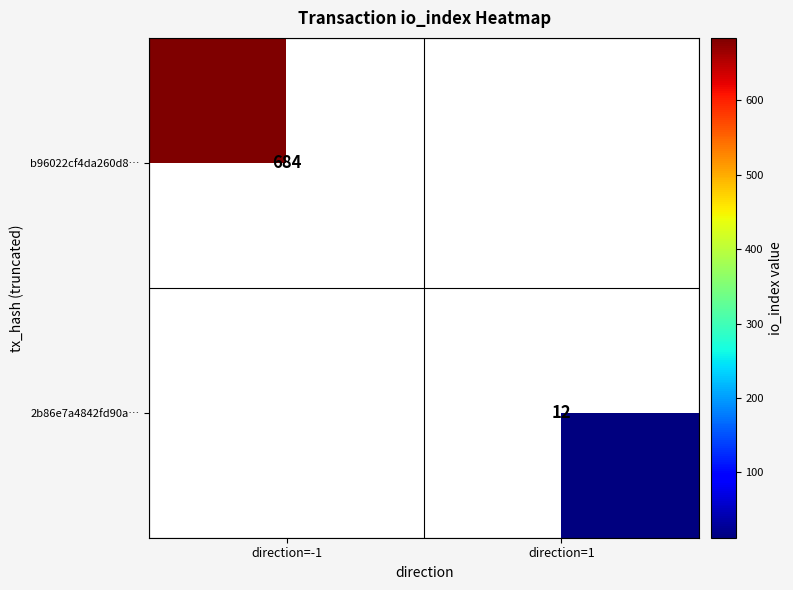

Which has a higher value, direction=1 or direction=-1?

direction=-1